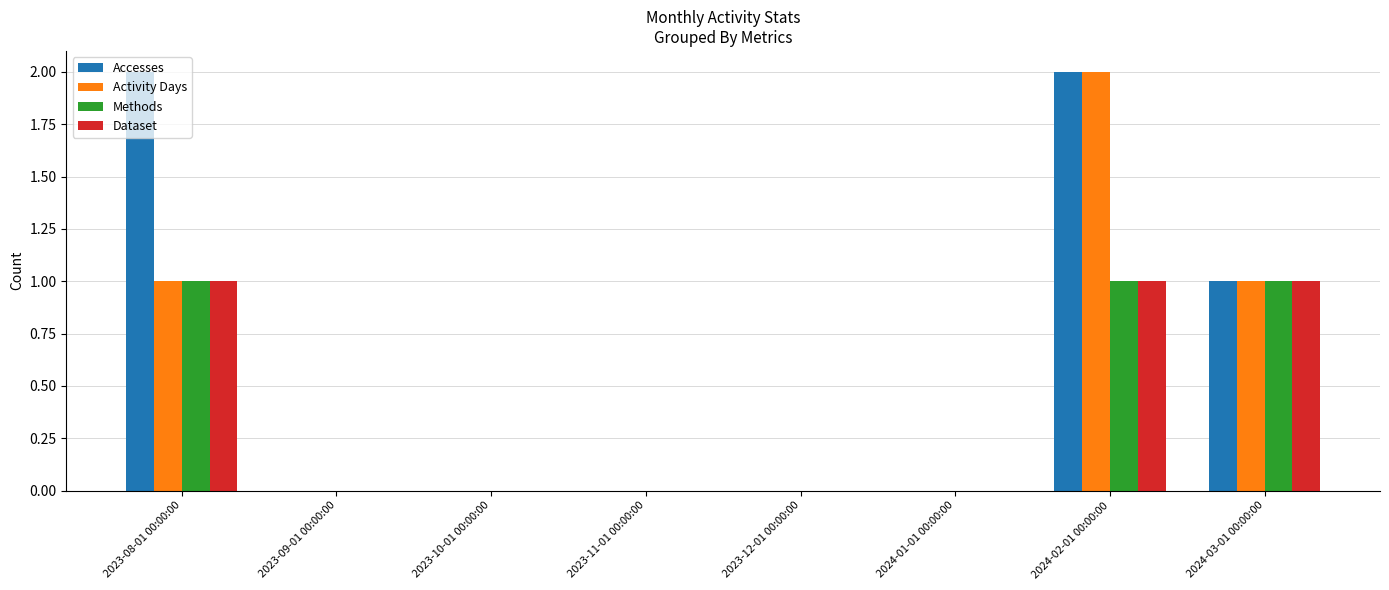

Is it true that Activity Days equals 2 at 2024-02-01 00:00:00?

True